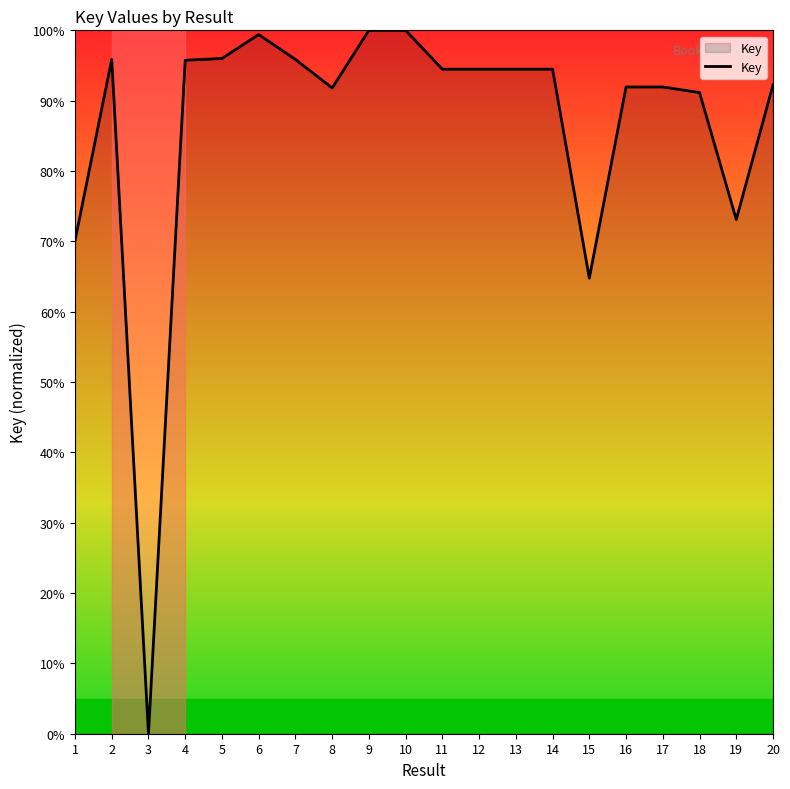

What is the change in value from 10 to 20?

-7.8